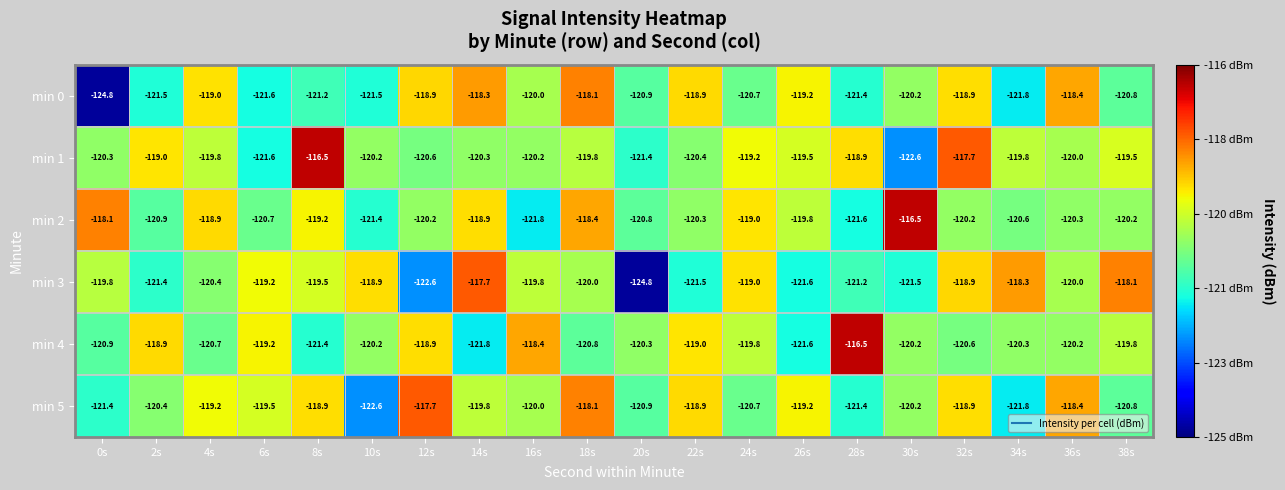

Count the number of categories in the chart.

20